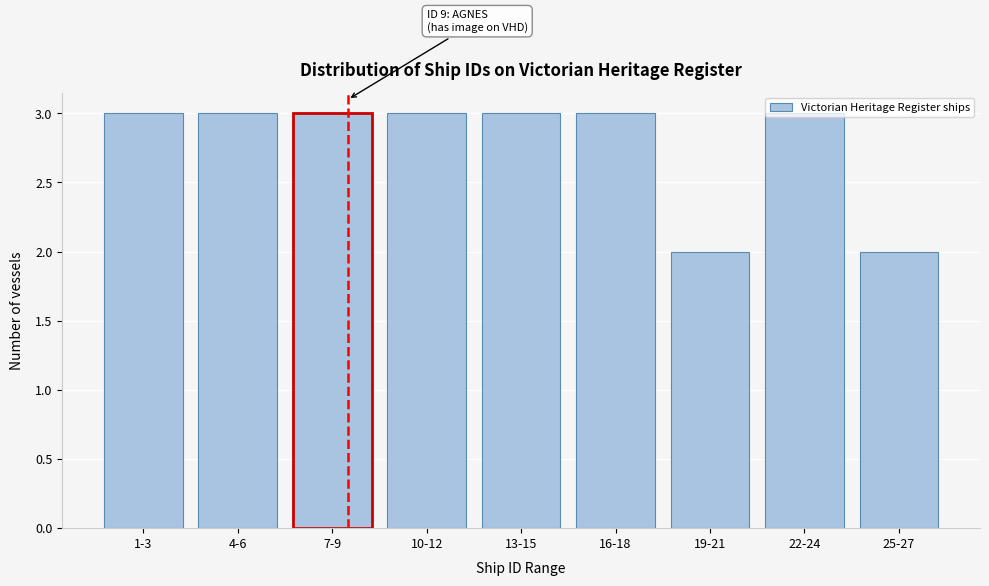

What is the value of the 7th bar from the left?

2